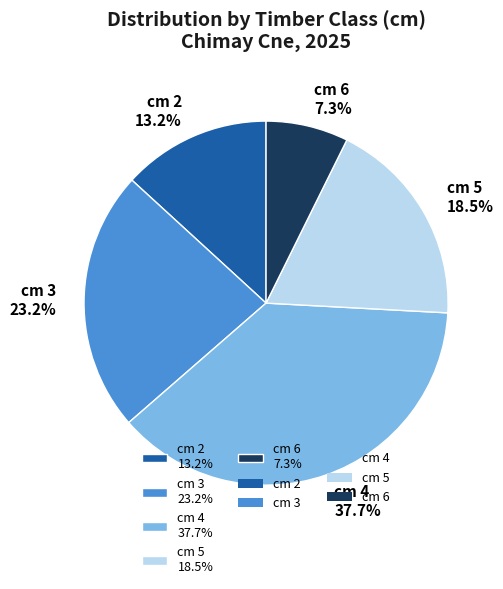

What is the smallest slice in the pie chart?

cm 6